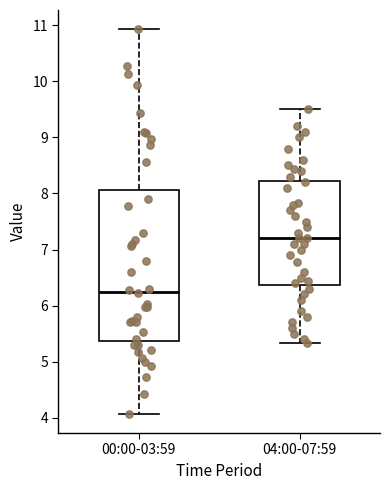

Which box has the lowest median line?

00:00-03:59